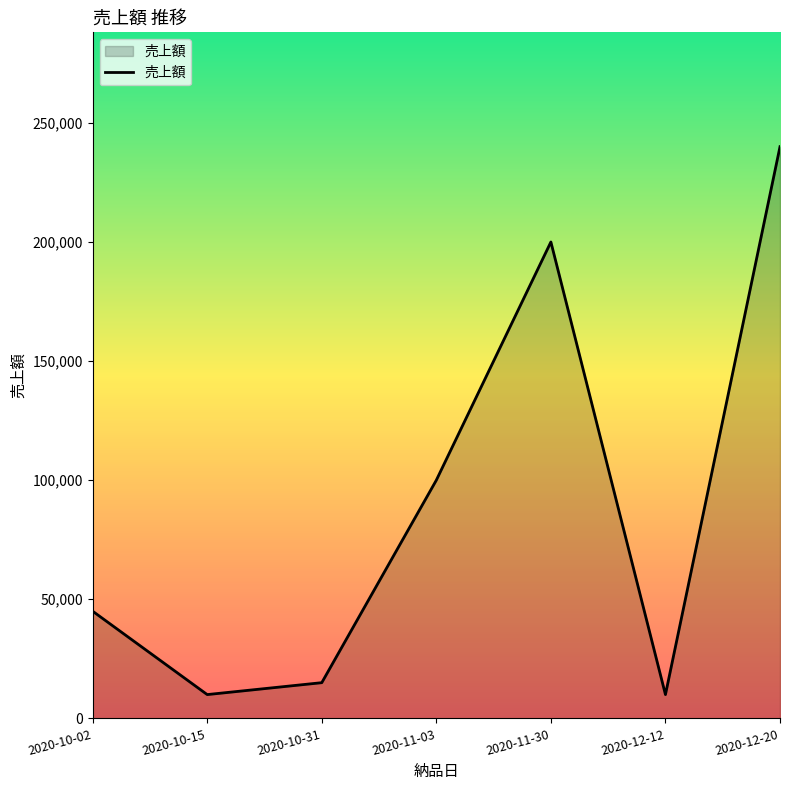

What is the sum of all values?

620000